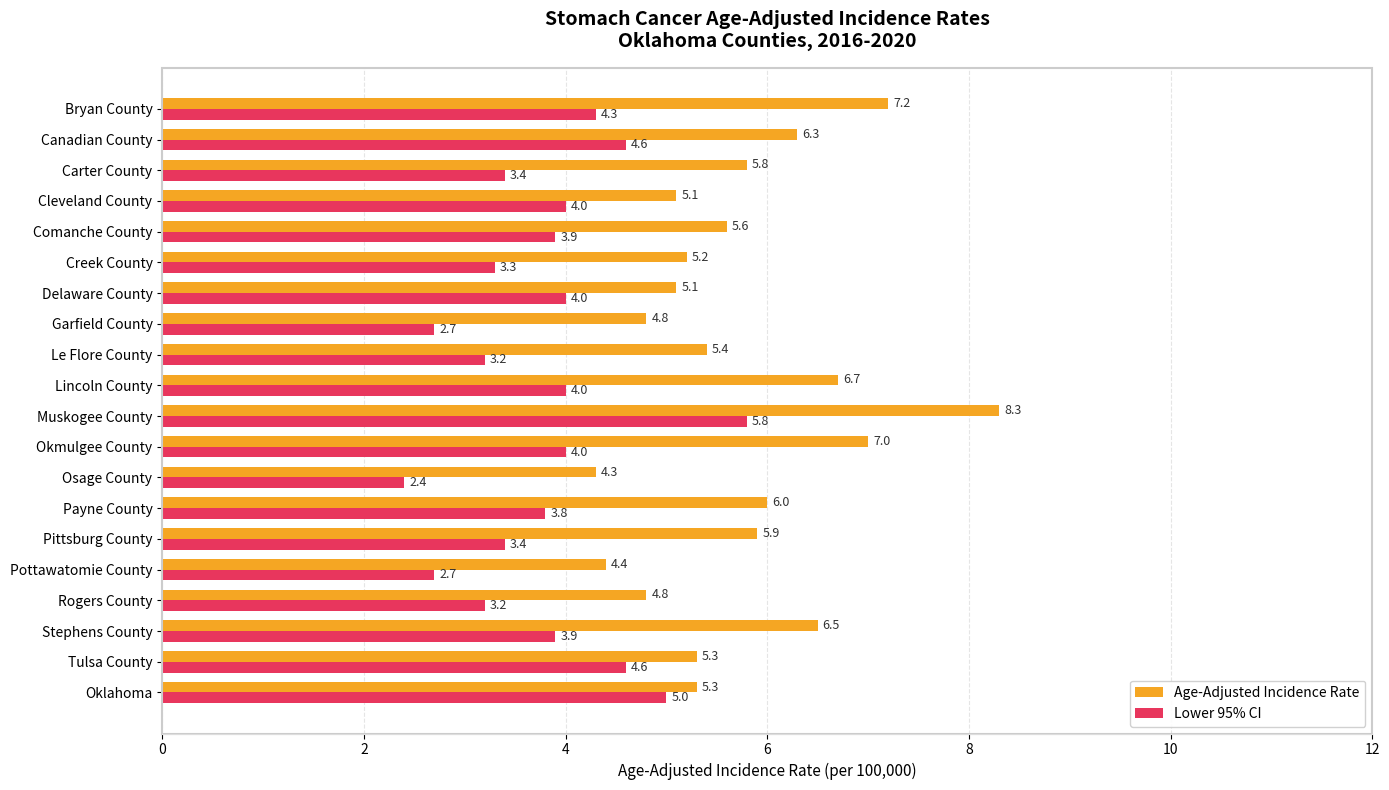

Which series has the widest spread of values?

Age-Adjusted Incidence Rate